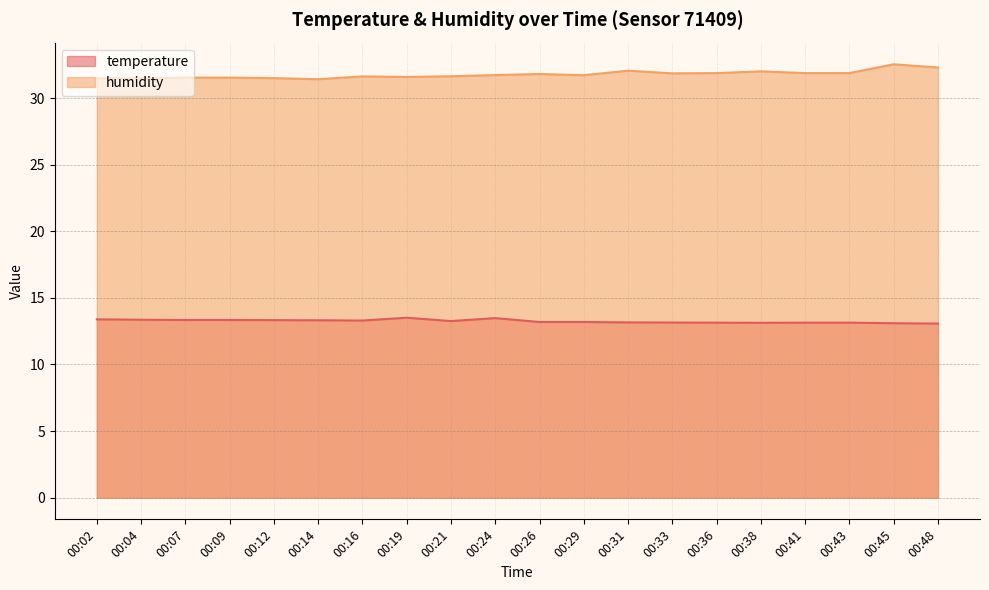

What is the sum of the humidity values at 00:43 and 00:16?

63.5